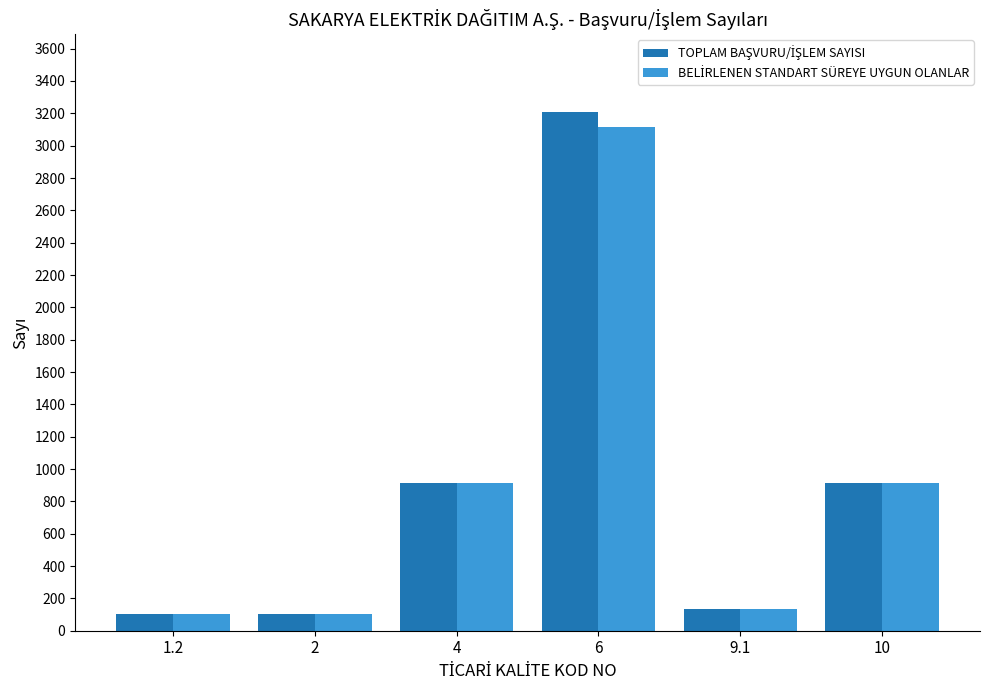

What is the maximum value shown in the chart?

3208